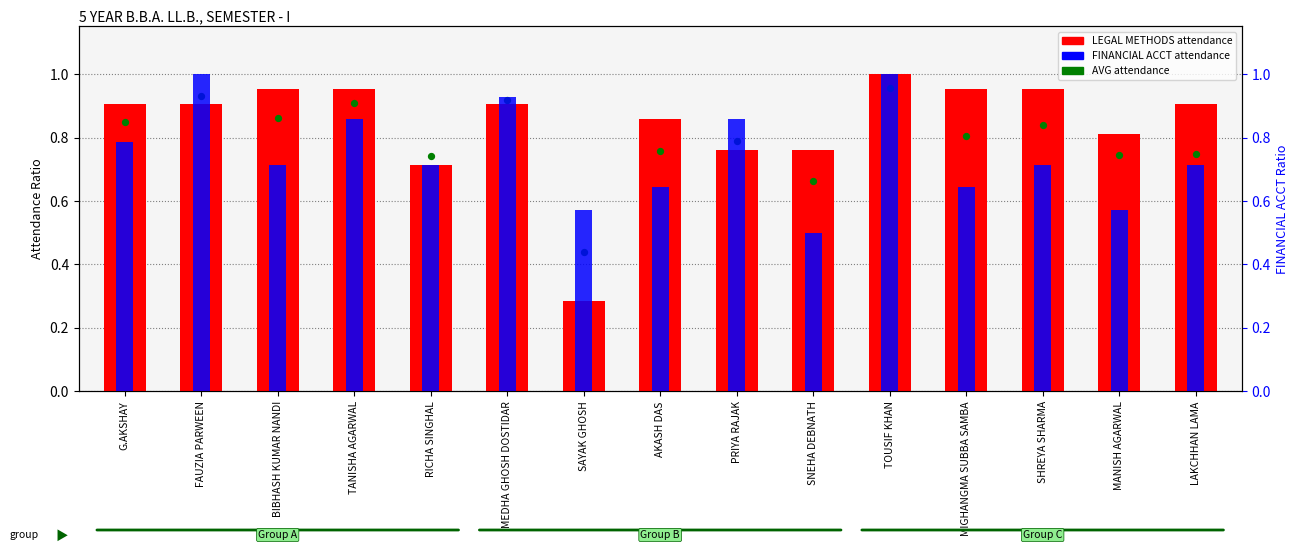

What is the total value across all series at TANISHA AGARWAL?

2.7